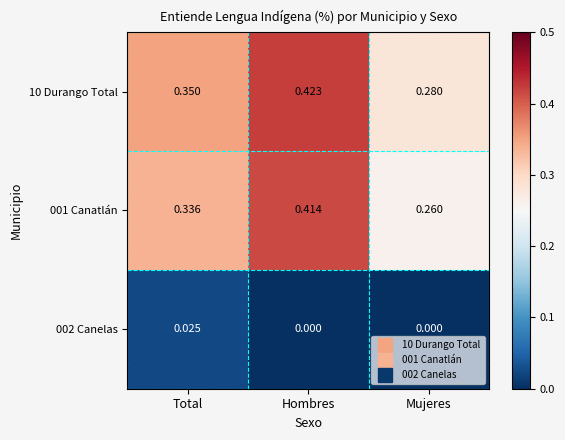

Is the value of 002 Canelas at Hombres greater than the value of 001 Canatlán at Total?

No